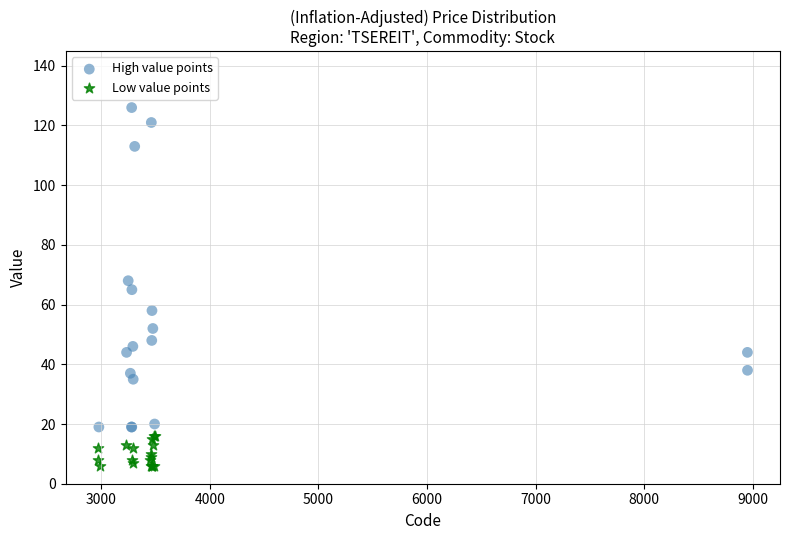

Which series reaches the minimum Y coordinate?

Low value points